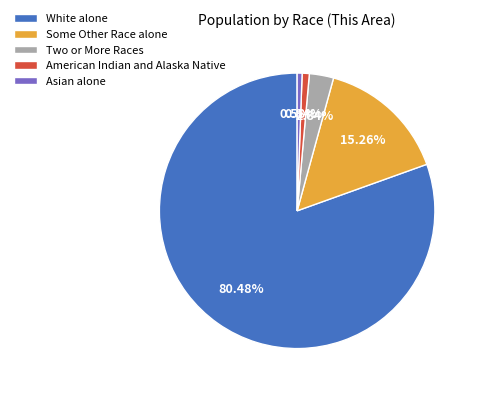

What is the largest slice in the pie chart?

White alone